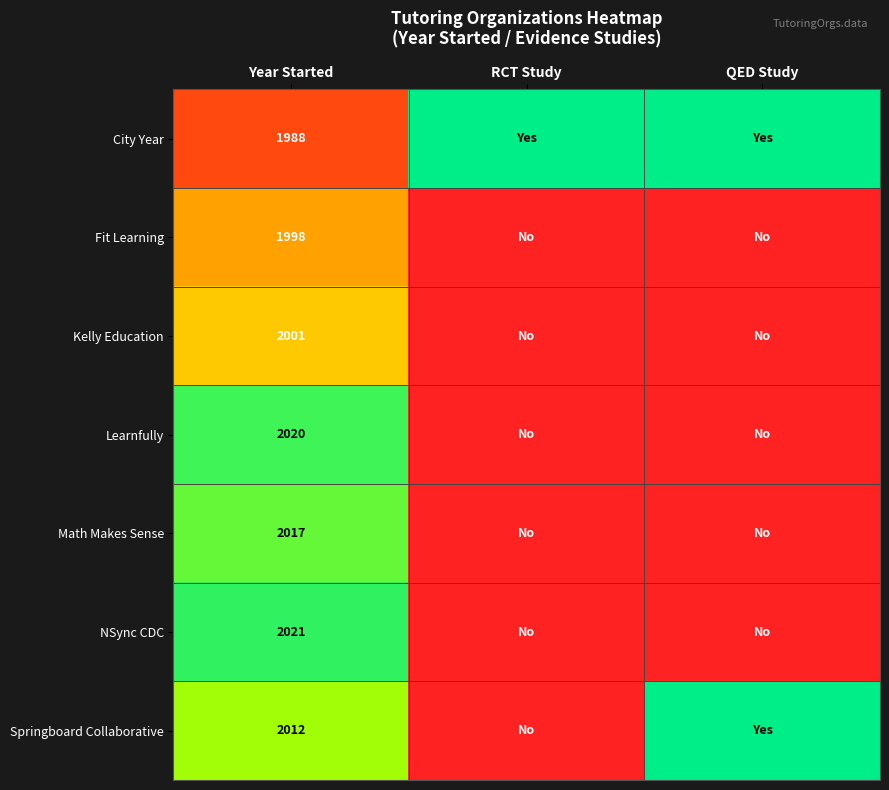

The value of Fit Learning at Year Started is 1998. True or false?

True